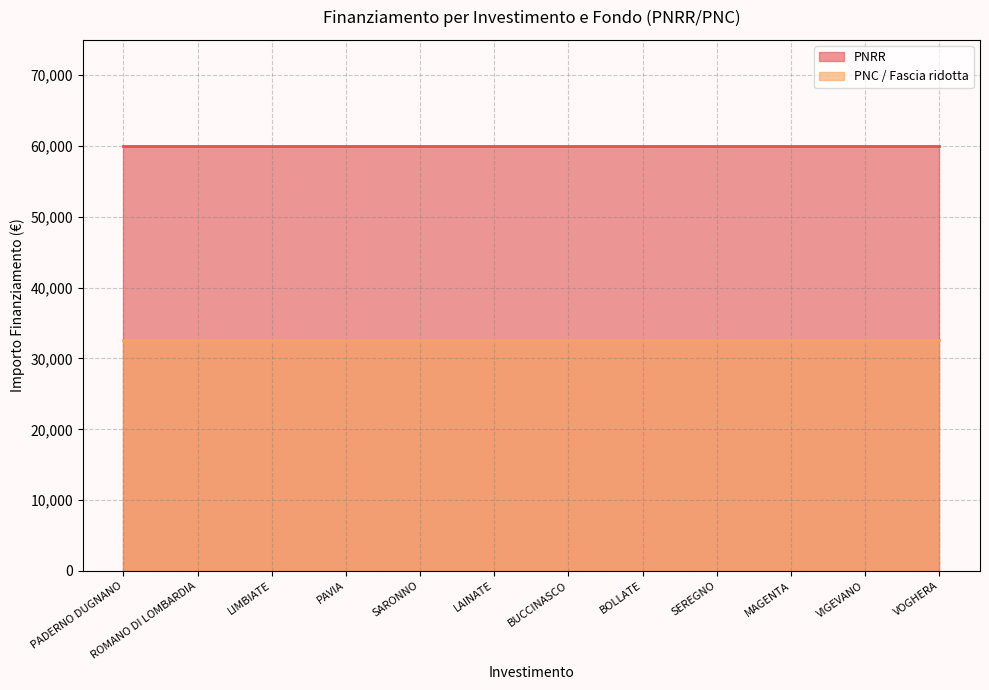

True or false: PNC and PNRR intersect in this chart.

False